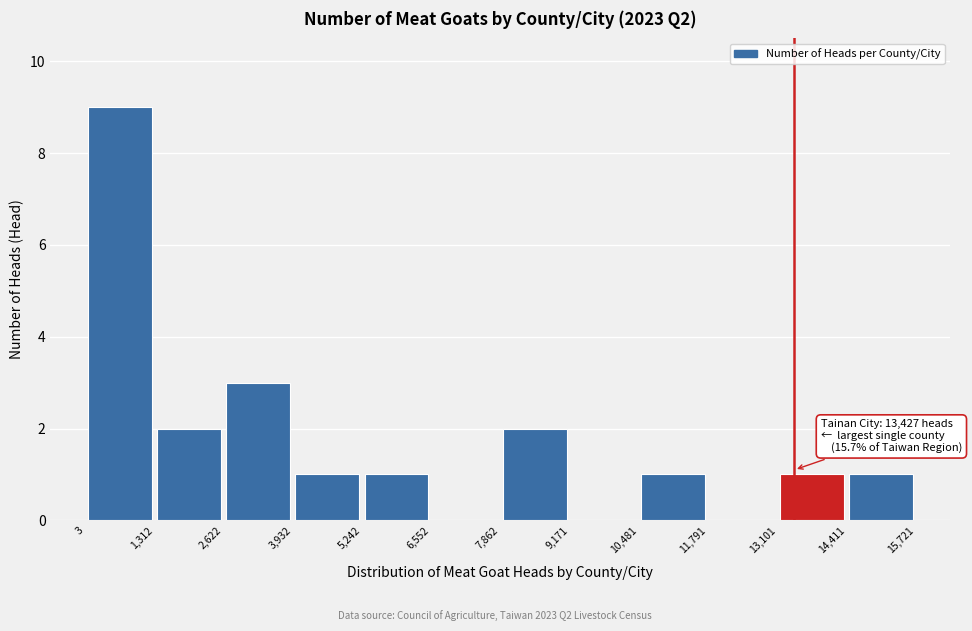

Which range on the x-axis has the tallest bar?

3 to 1,312